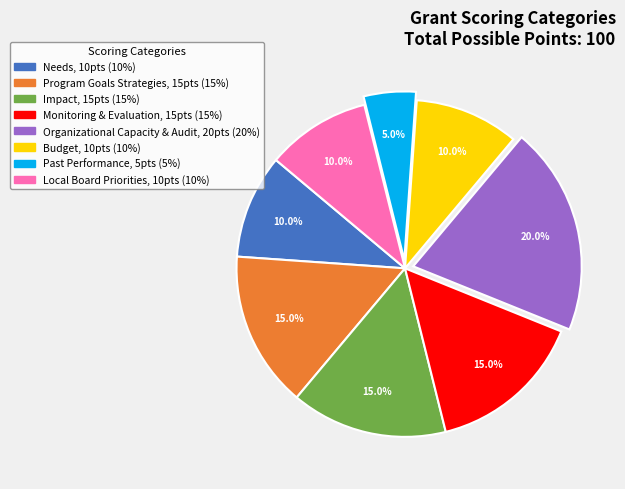

Does Needs account for over 50% of the chart?

No